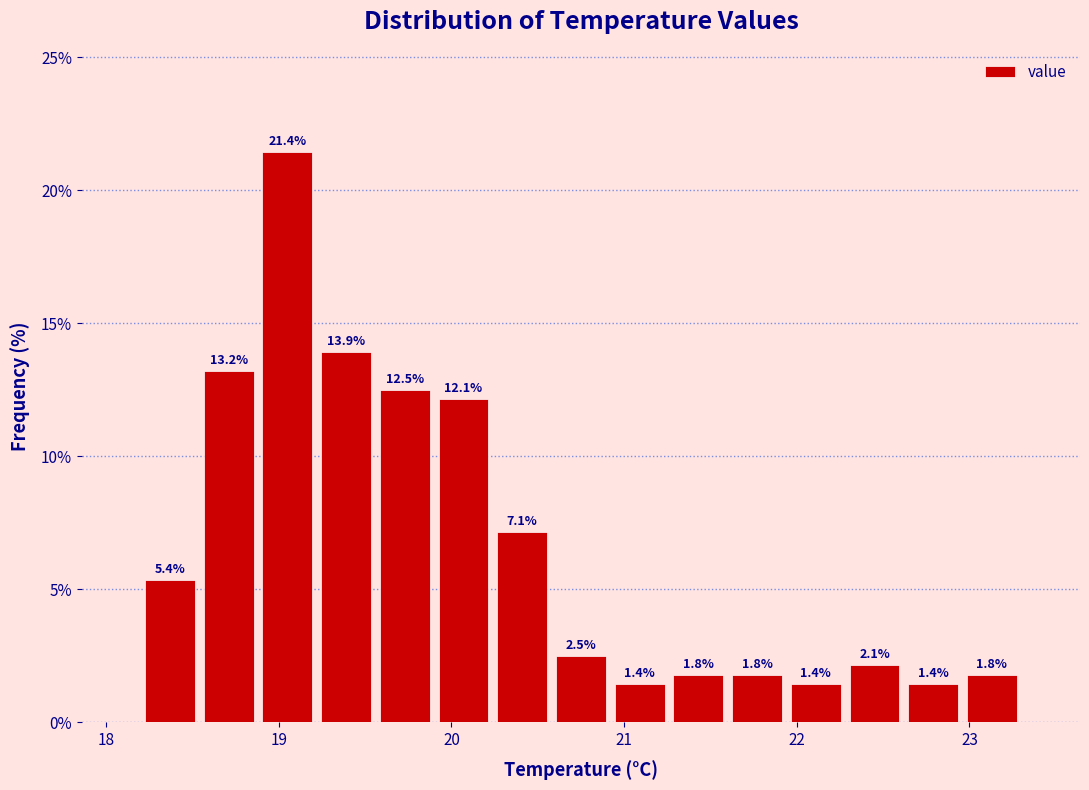

Read against the x-axis, roughly where is the centre of the tallest bar?

19.1